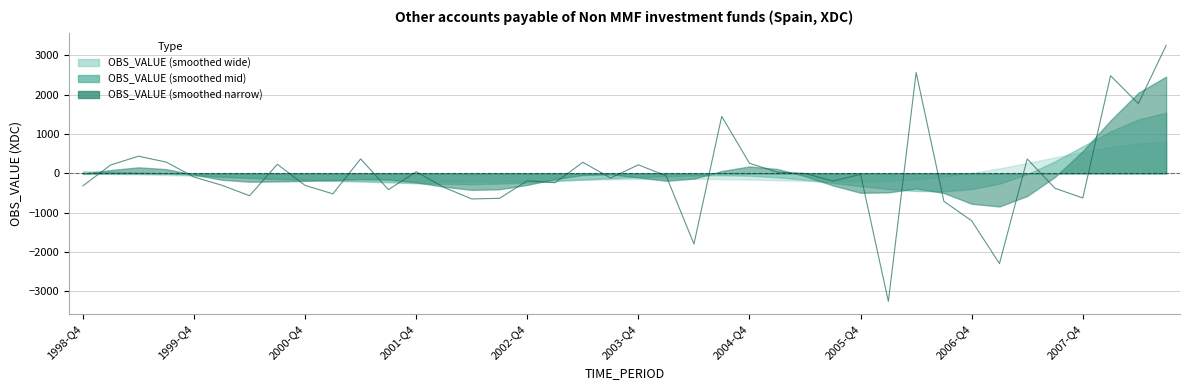

What is the average value?

-25